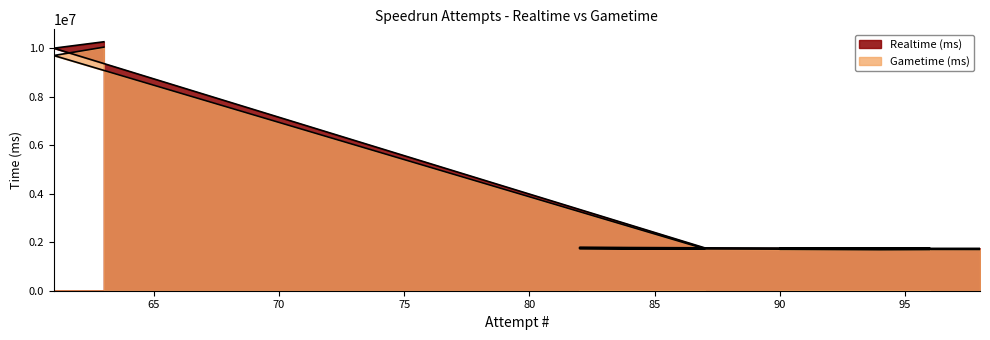

What is the spread (max minus min) of values at 98?

44856